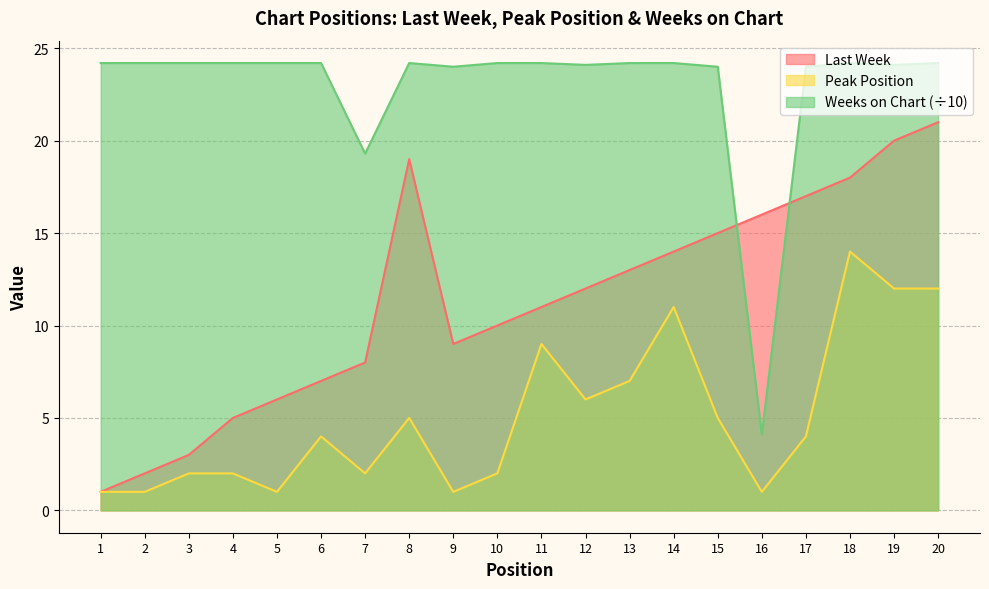

What is the sum of the Peak Position values at 12 and 4?

8.0